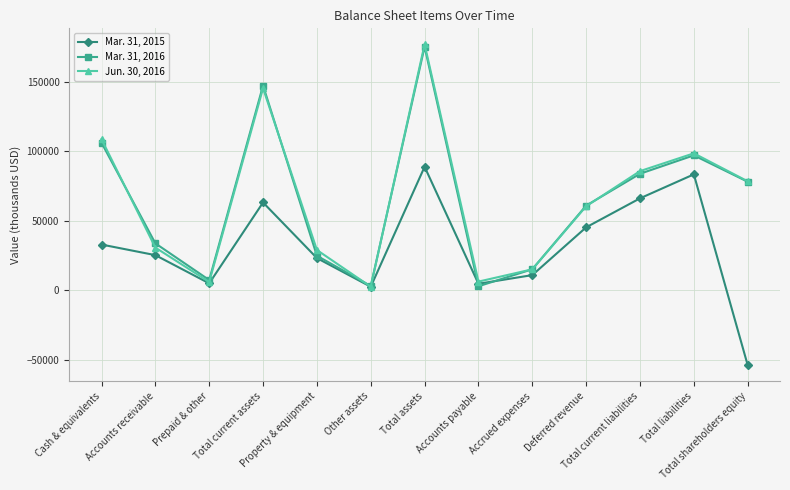

What are all the series names shown in the legend?

Mar. 31, 2015, Mar. 31, 2016, Jun. 30, 2016